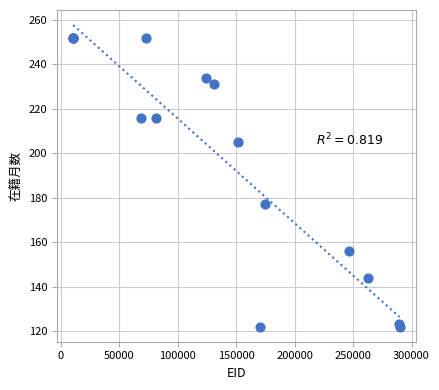

What Y value in the scatter plot is closest to 187?

177